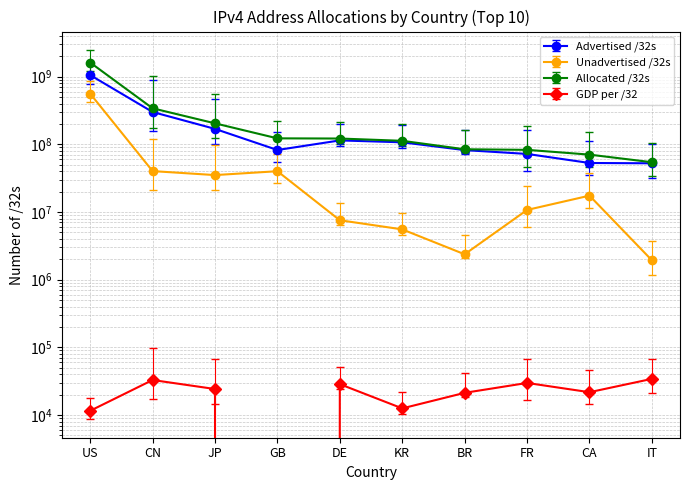

Where is the first local minimum for GDP per /32?

GB